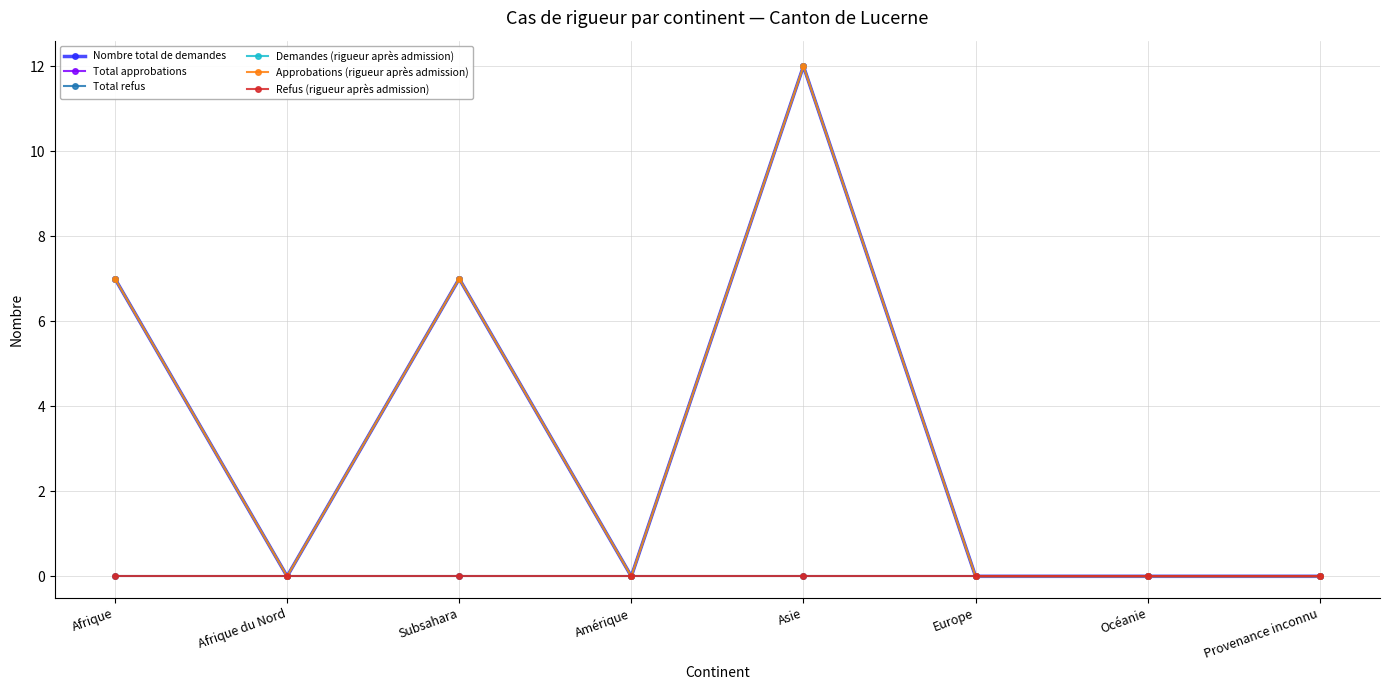

The value of Total refus at Amérique is 0. True or false?

True